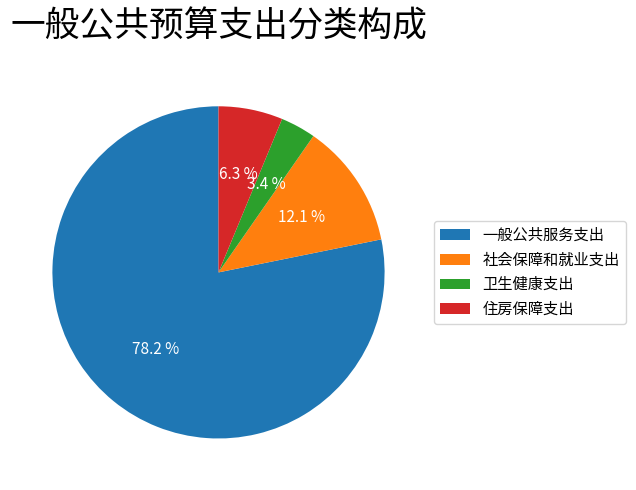

Is it true that 卫生健康支出 is 3% of the pie?

True